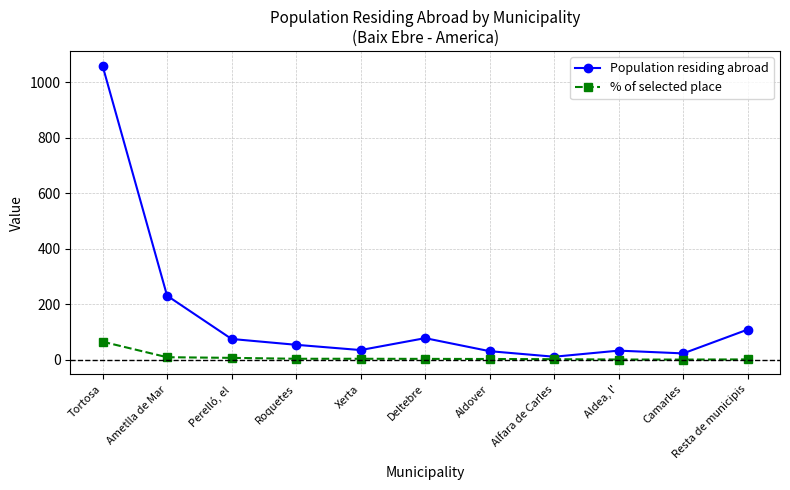

The value of % of selected place at Perelló, el is 6.9. True or false?

True